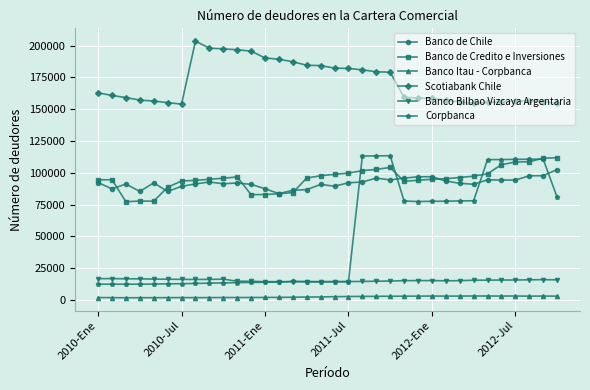

Which series has the widest spread of values?

Corpbanca